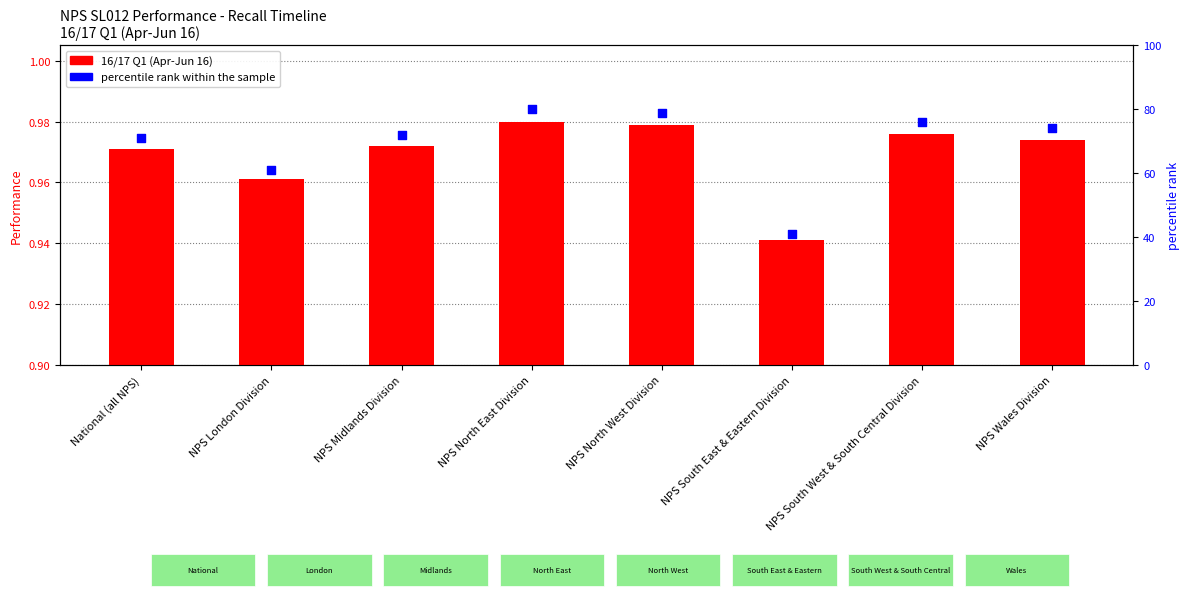

Is the value of 16/17 Q1 (Apr-Jun 16) at NPS South East & Eastern Division greater than the value of percentile rank within the sample at NPS South West & South Central Division?

No